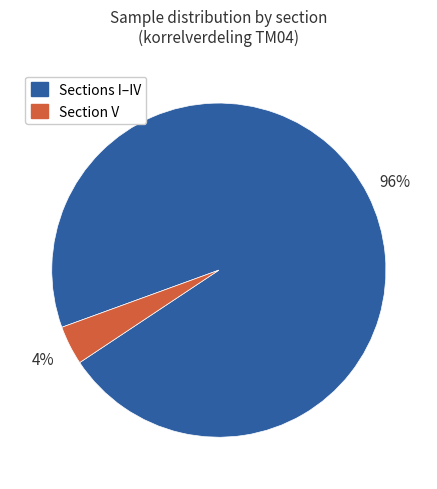

True or false: Section V accounts for 4% of the total.

True